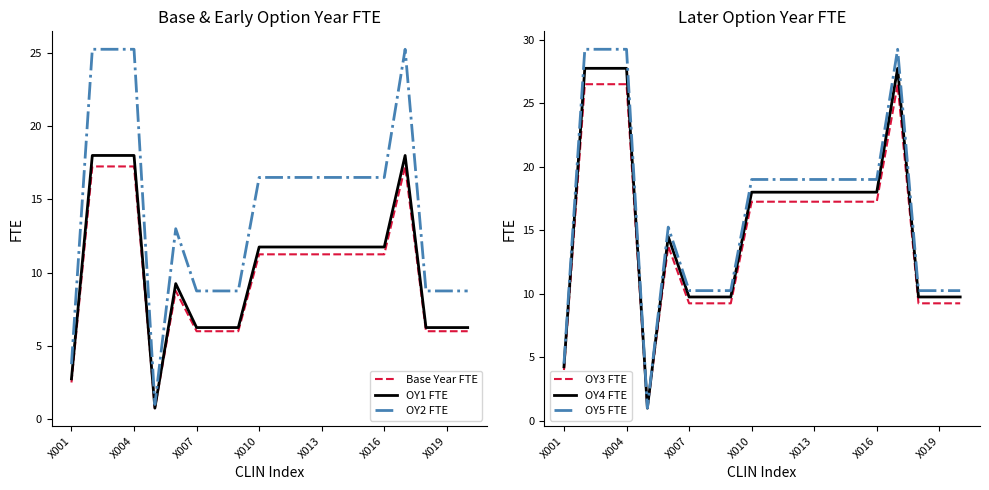

Does the chart display data point markers on the line(s)?

No